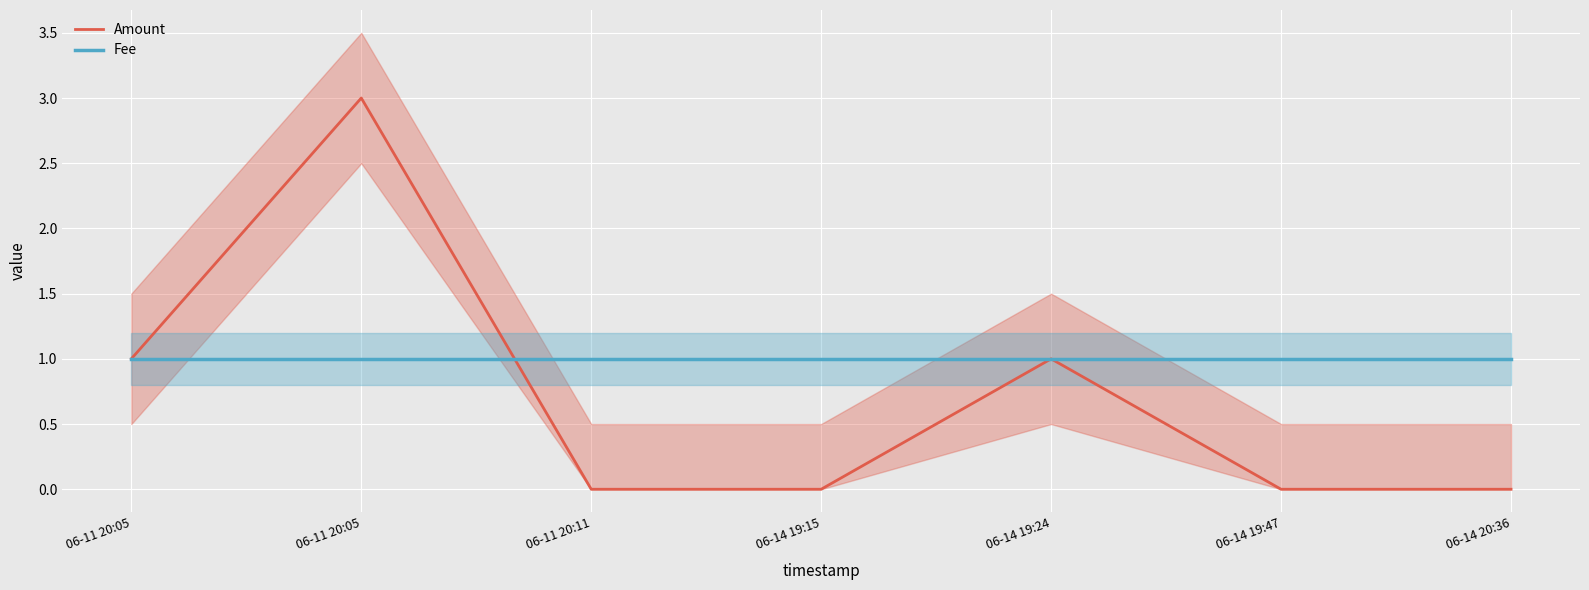

Reading left to right, list all the values displayed in this chart.

Amount: 06-11 20:05=1	06-11 20:05=3	06-11 20:11=0	06-14 19:15=0	06-14 19:24=1	06-14 19:47=0	06-14 20:36=0
Fee: 06-11 20:05=1	06-11 20:05=1	06-11 20:11=1	06-14 19:15=1	06-14 19:24=1	06-14 19:47=1	06-14 20:36=1